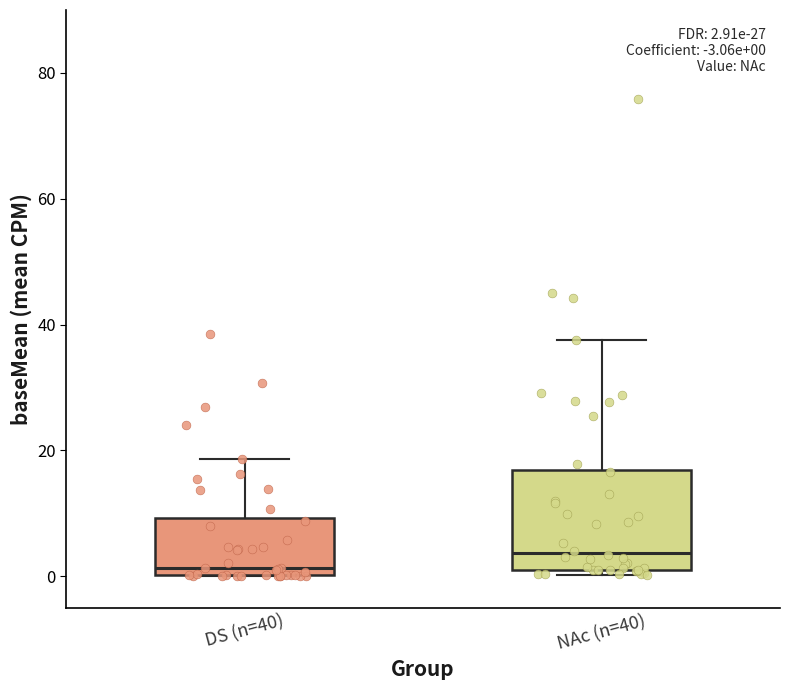

Which box has the highest median line?

NAc (n=40)